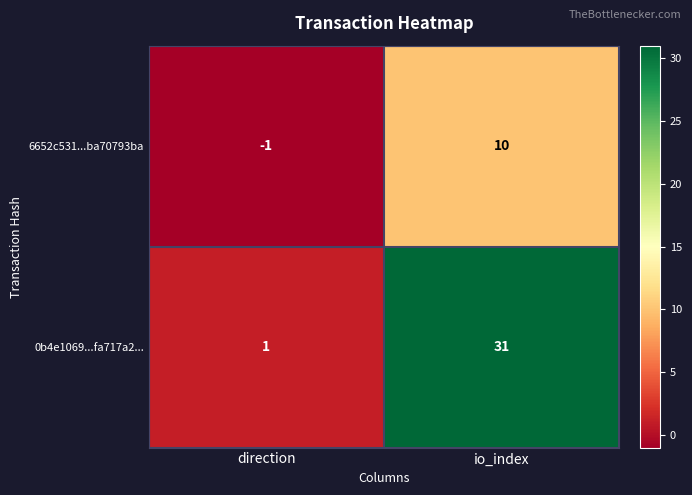

List the series in order of their peak value, lowest first.

6652c531...ba70793ba, 0b4e1069...fa717a2...